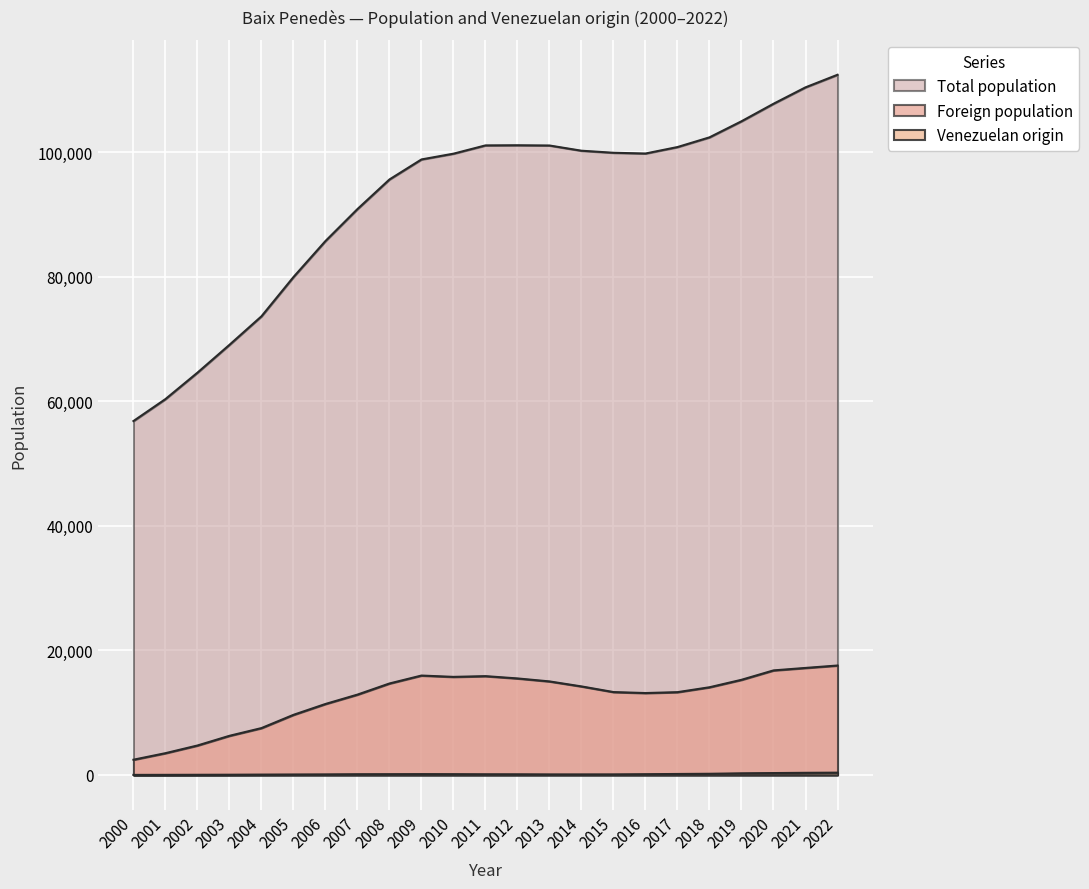

What is the value of the Foreign population point at the 9th from the left?

14691